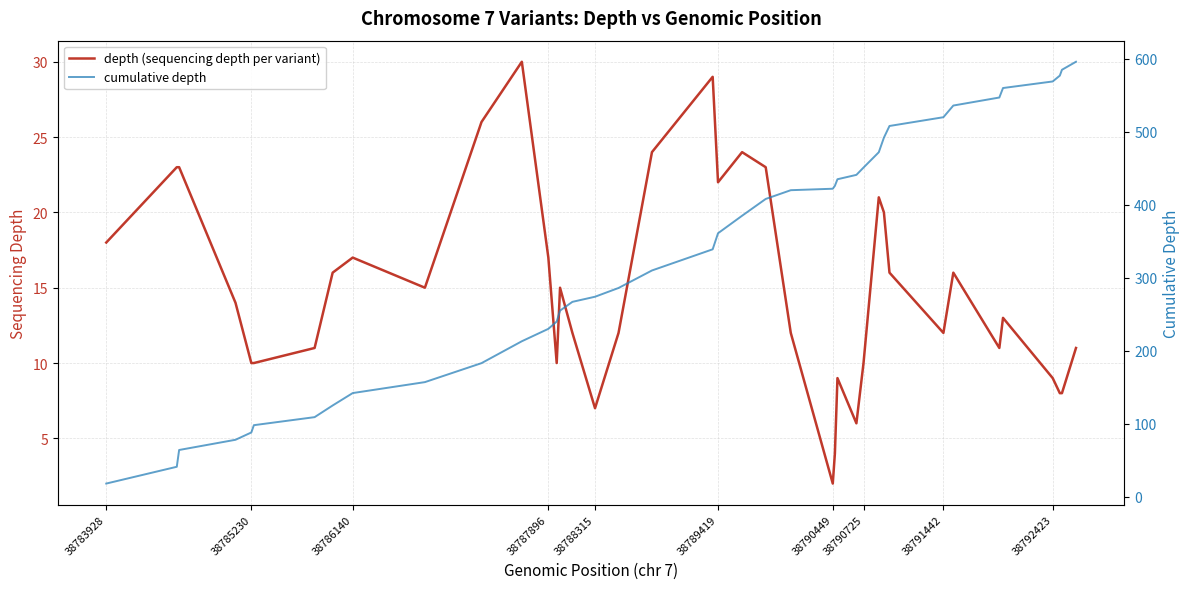

The value of depth (sequencing depth per variant) at 38783928 is 8. True or false?

False